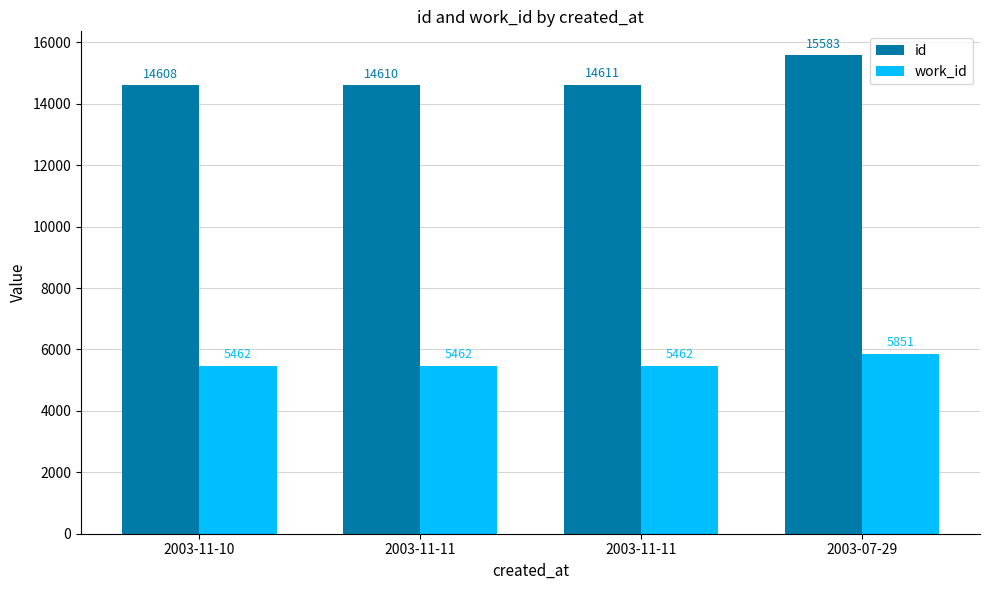

The work_id series shows 5851 at 2003-07-29. True or false?

True